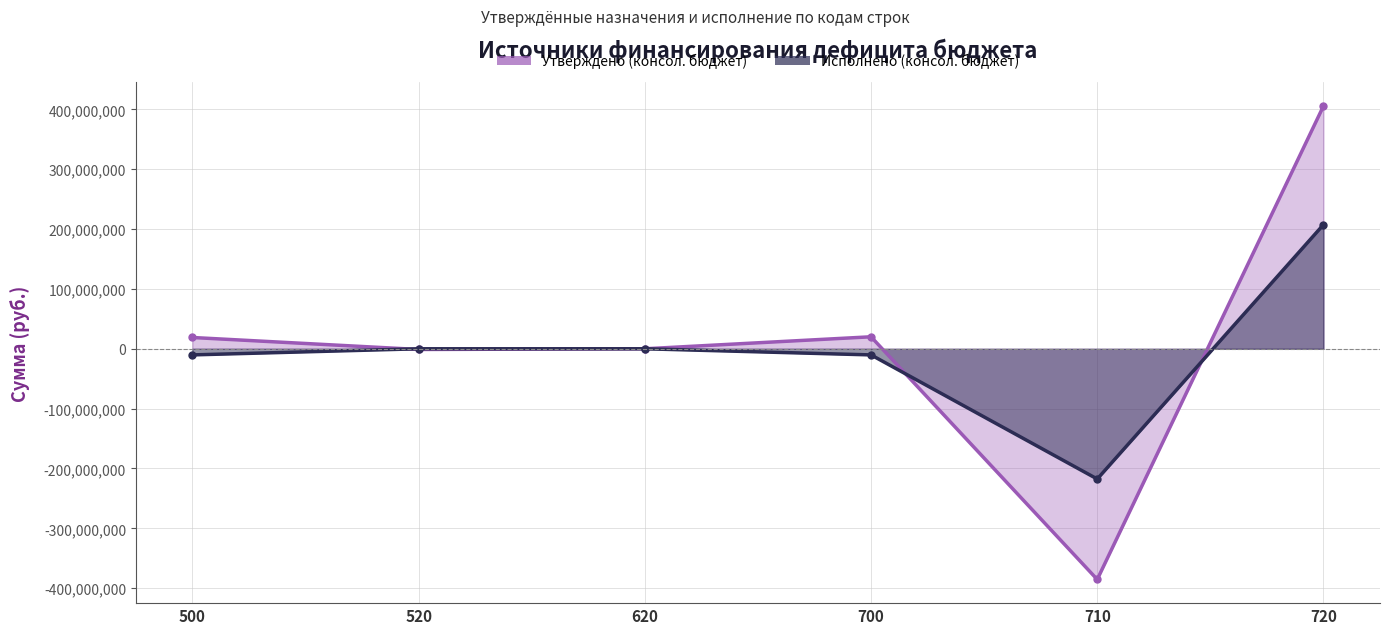

Which series changed the most between 500 and 700?

Утверждено (консол. бюджет)